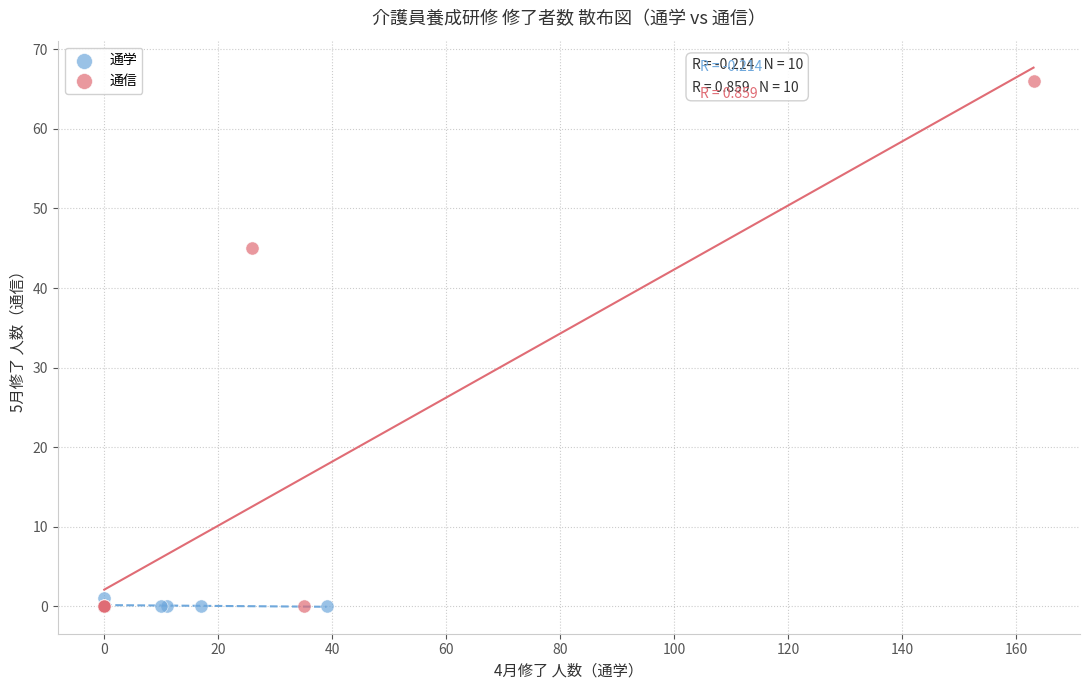

What are all the series names shown in the legend?

通学, 通信